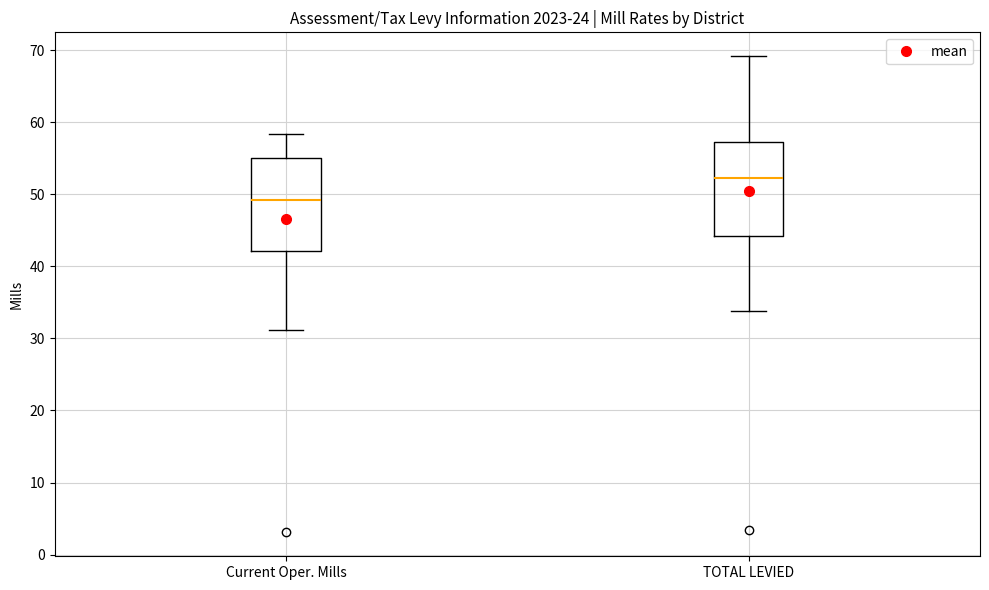

Where does the upper whisker of the box for Current Oper. Mills end on the y-axis? The values are not printed on the chart, so give them approximately, as read against the axis.

58